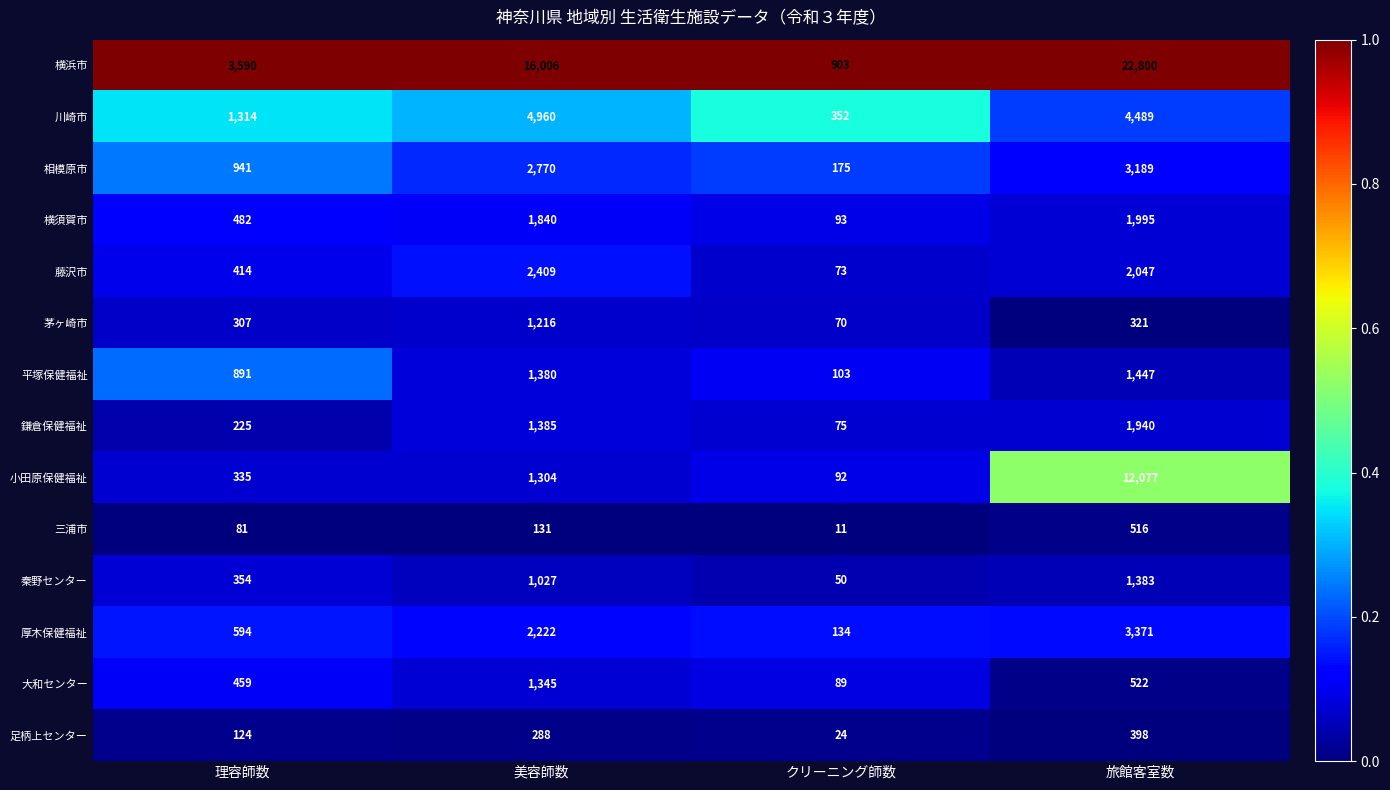

What is the sum of all 茅ヶ崎市 values?

1914